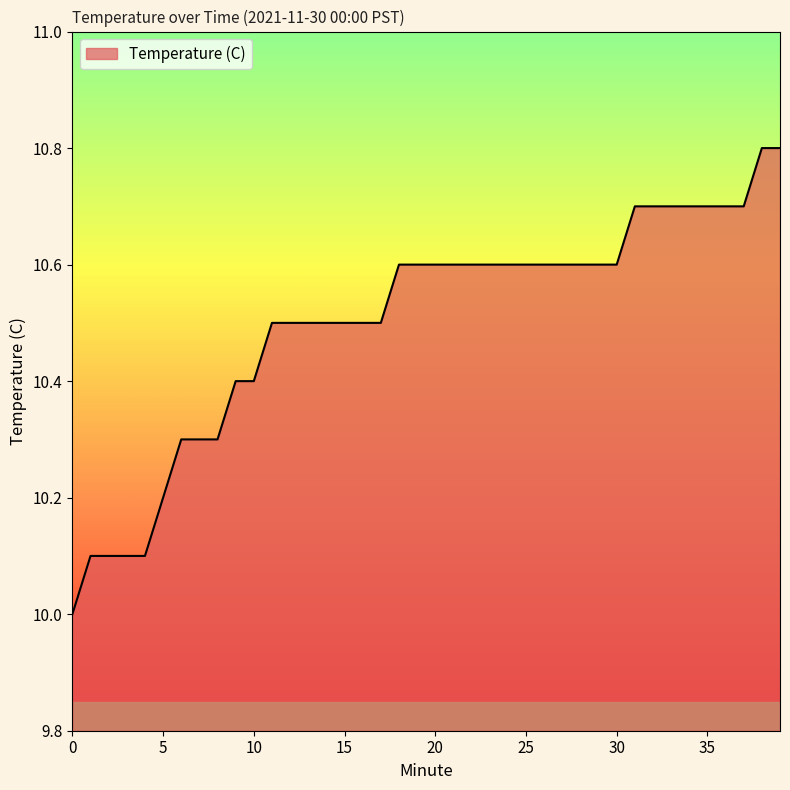

What is the smallest value displayed?

10.0